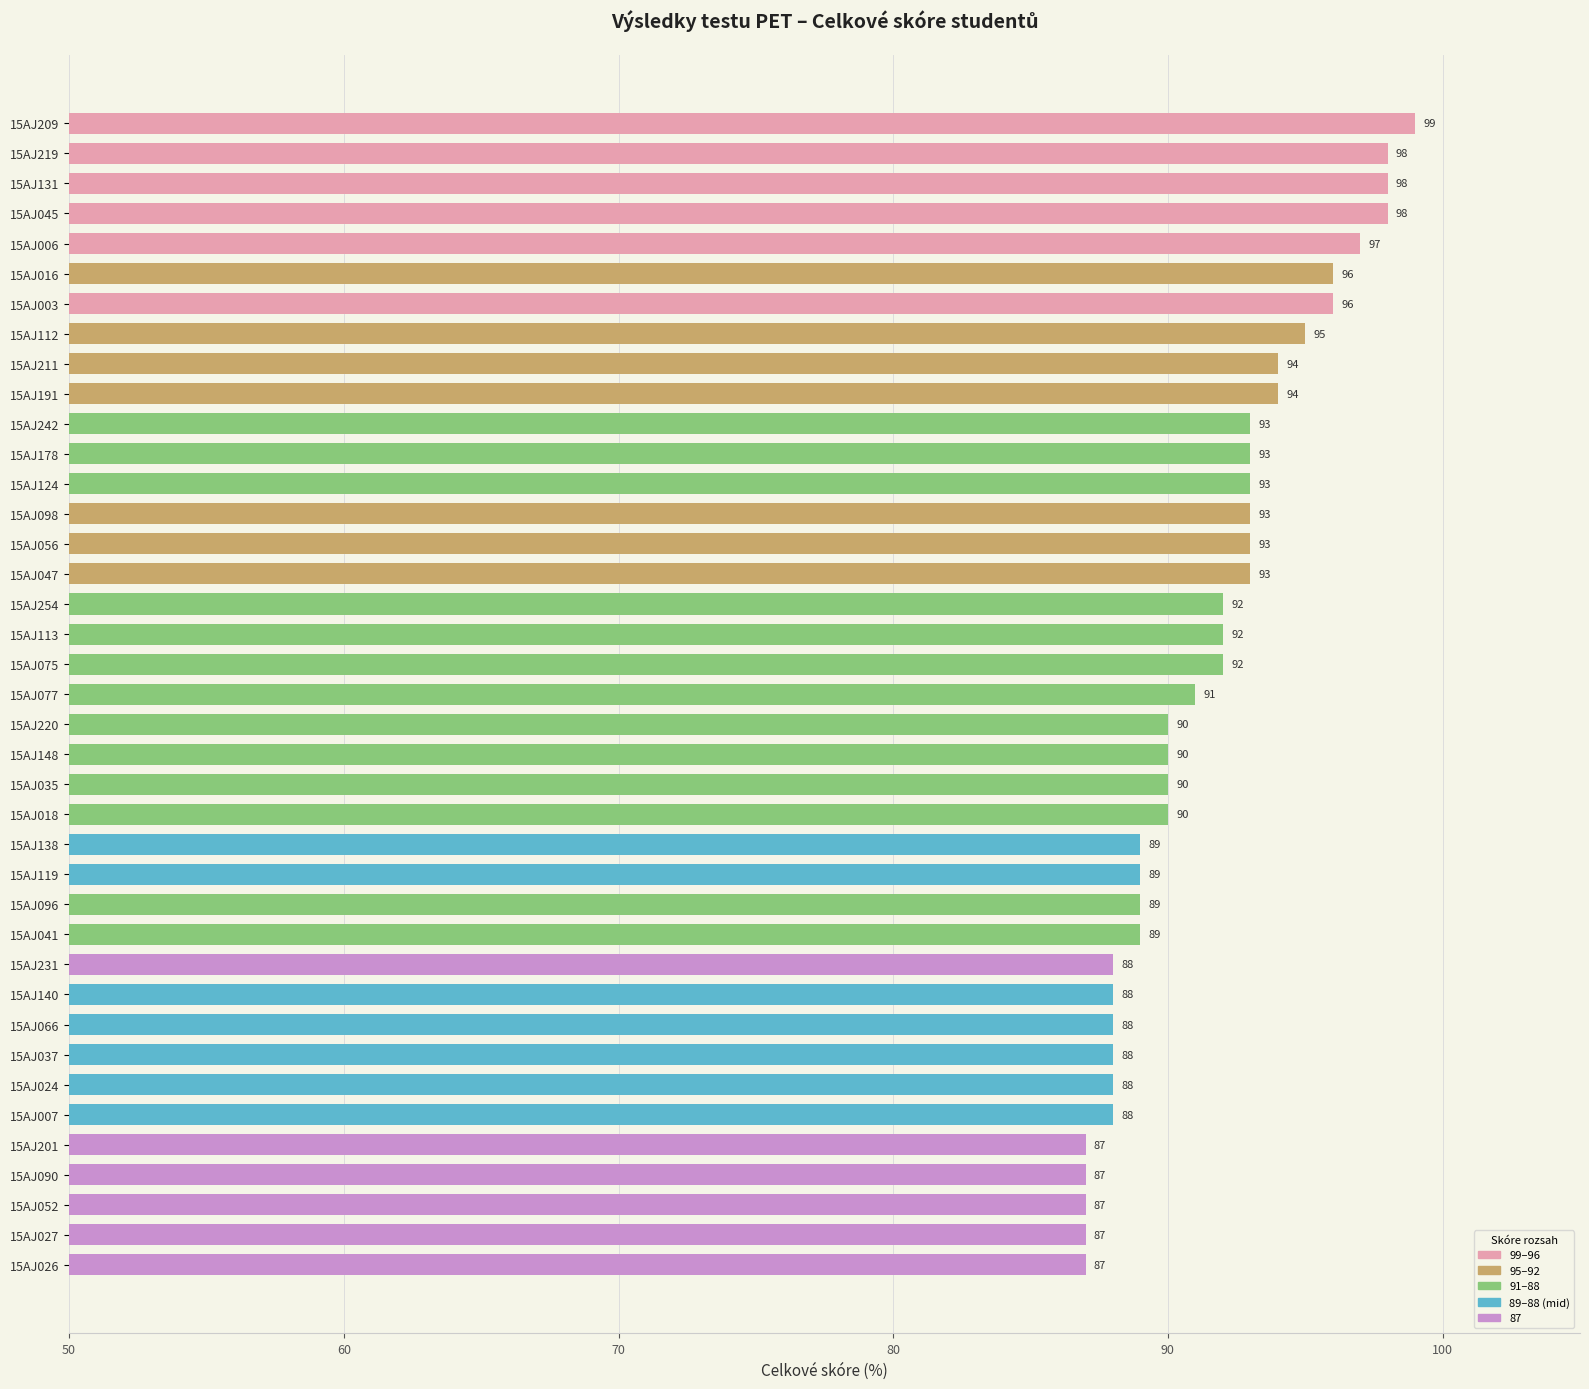

What is the greatest value displayed?

99